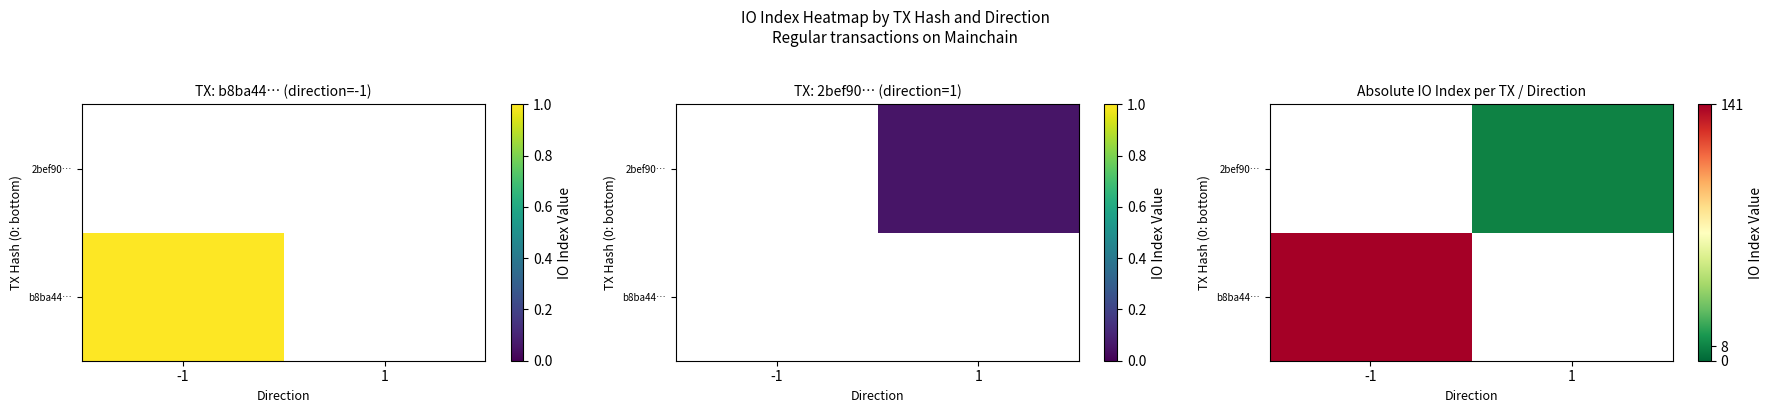

At how many categories does at least one series exceed 60?

1